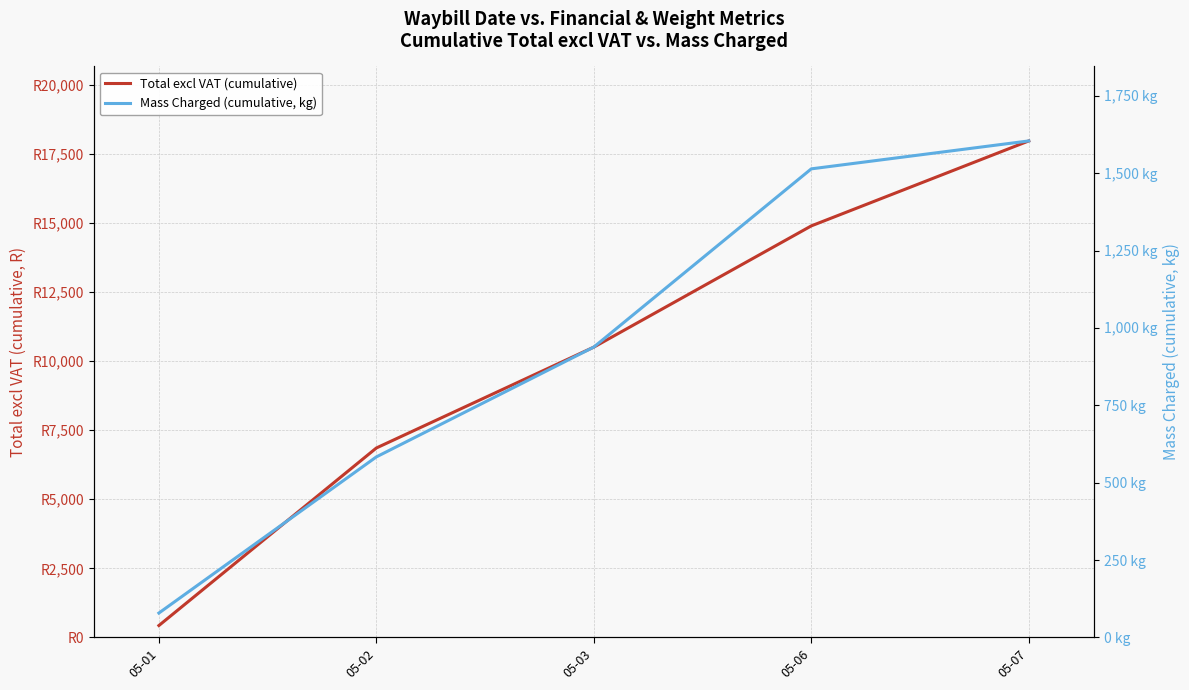

True or false: Mass Charged (cumulative, kg) has more than 0 points higher than both neighbors.

False